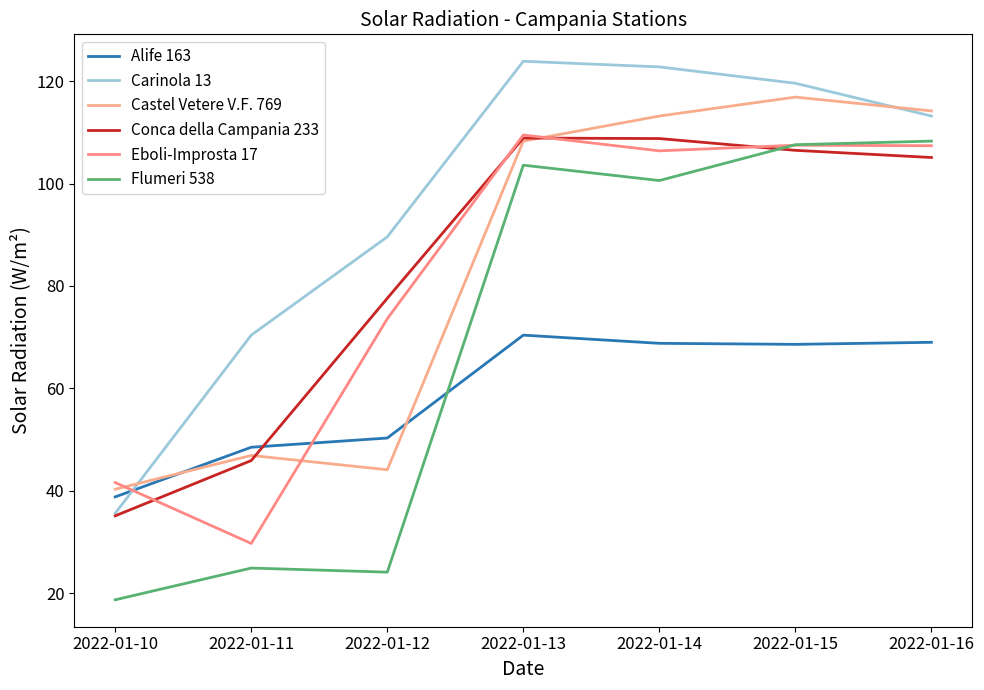

Between 2022-01-16 and 2022-01-10, which is larger?

2022-01-16